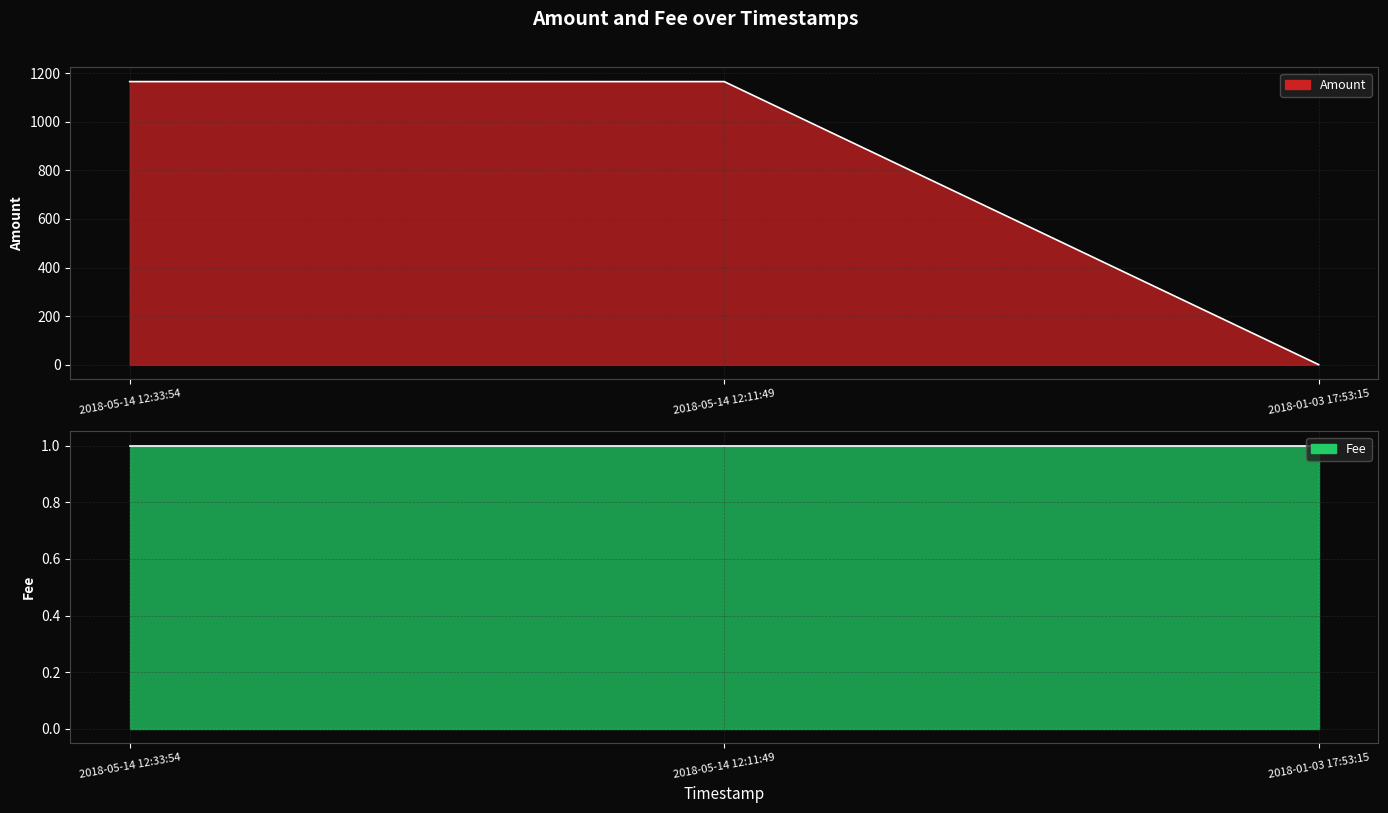

Which label corresponds to the smallest value in the chart?

2018-01-03 17:53:15